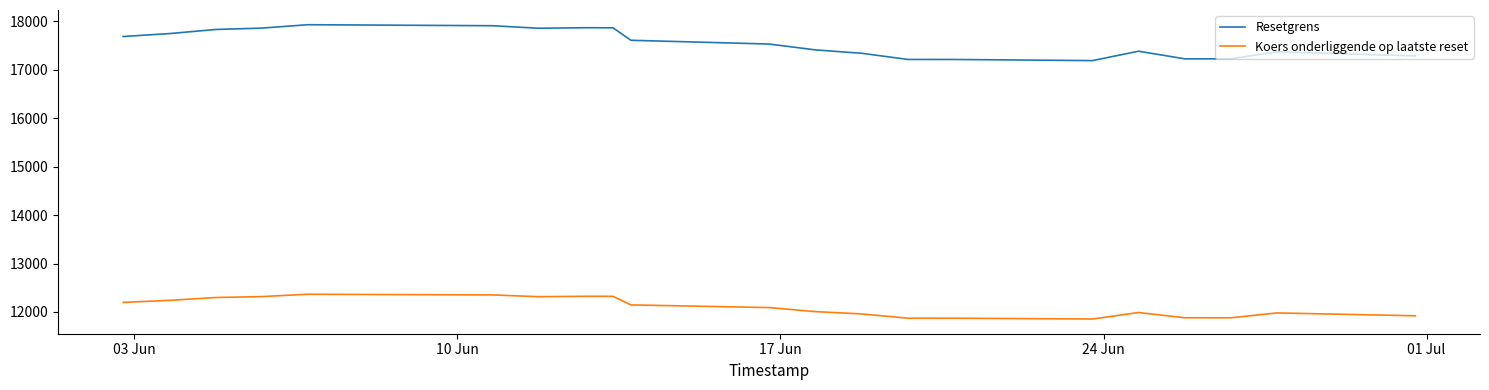

How many lines are shown in the chart?

2